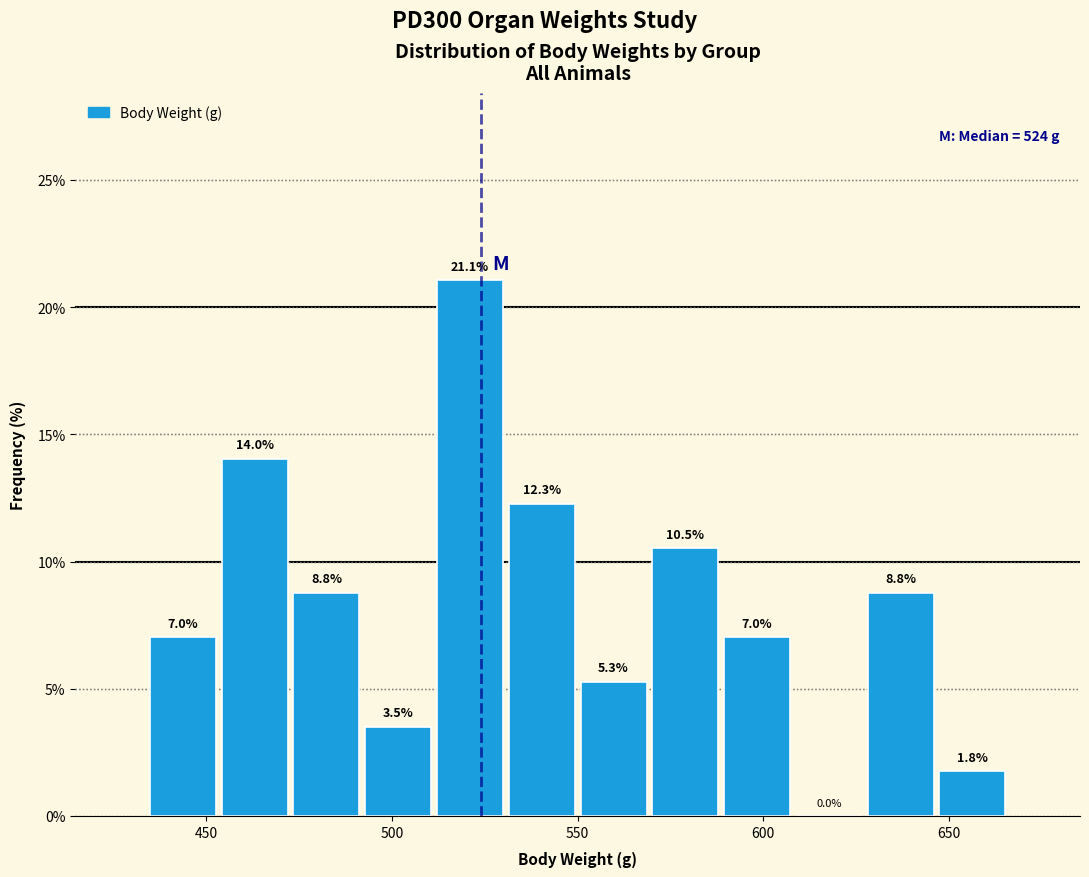

Read against the x-axis, roughly where is the centre of the tallest bar?

520